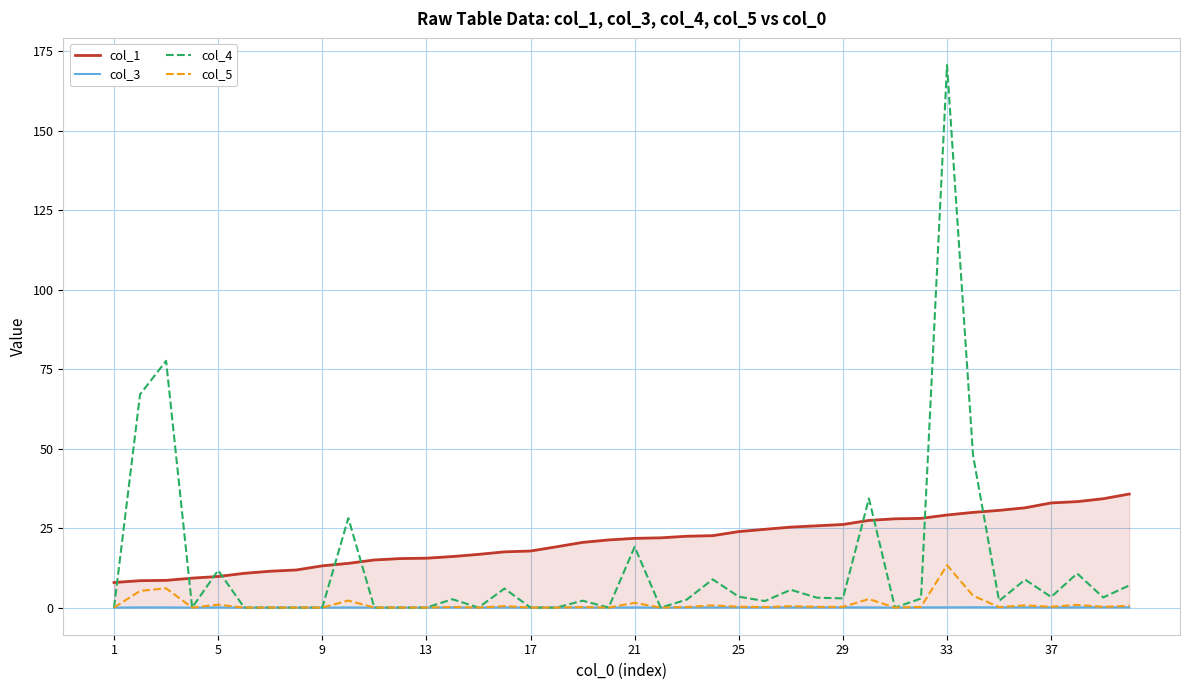

Which series ends up on top after the final intersection of col_1 and col_4?

col_1